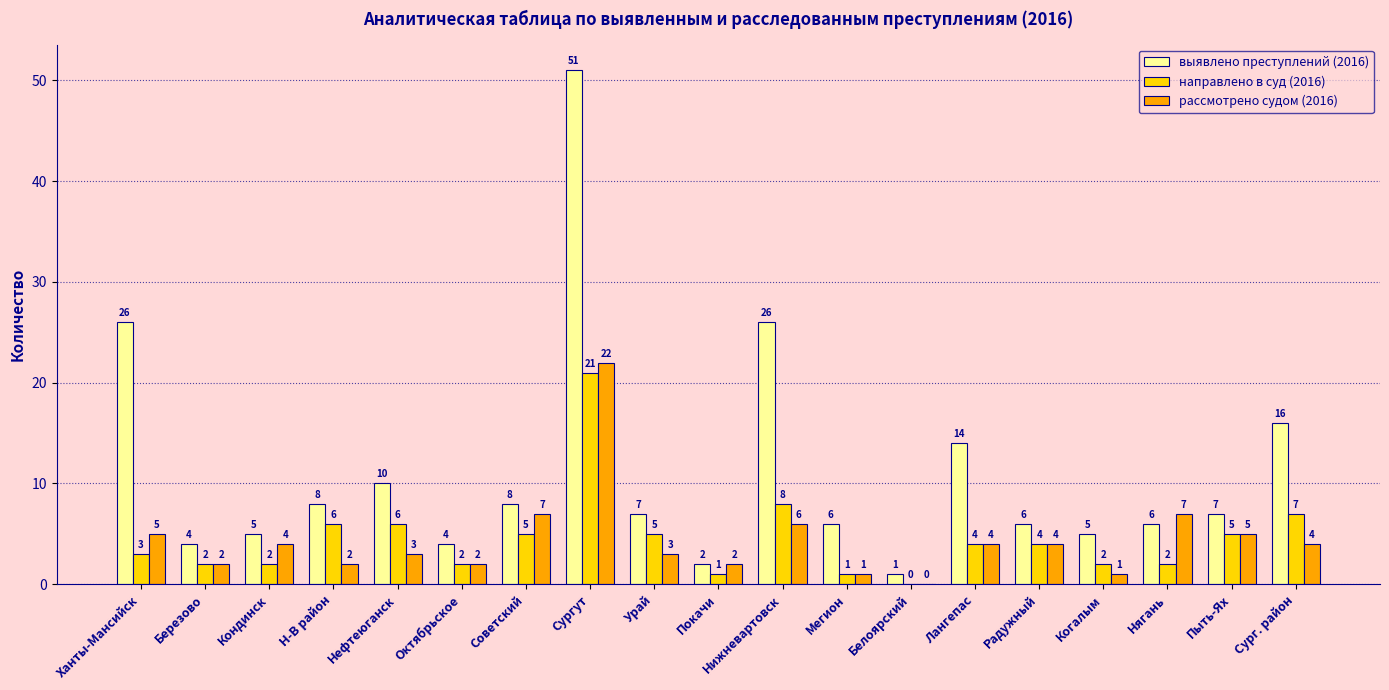

Are the bars horizontal?

No